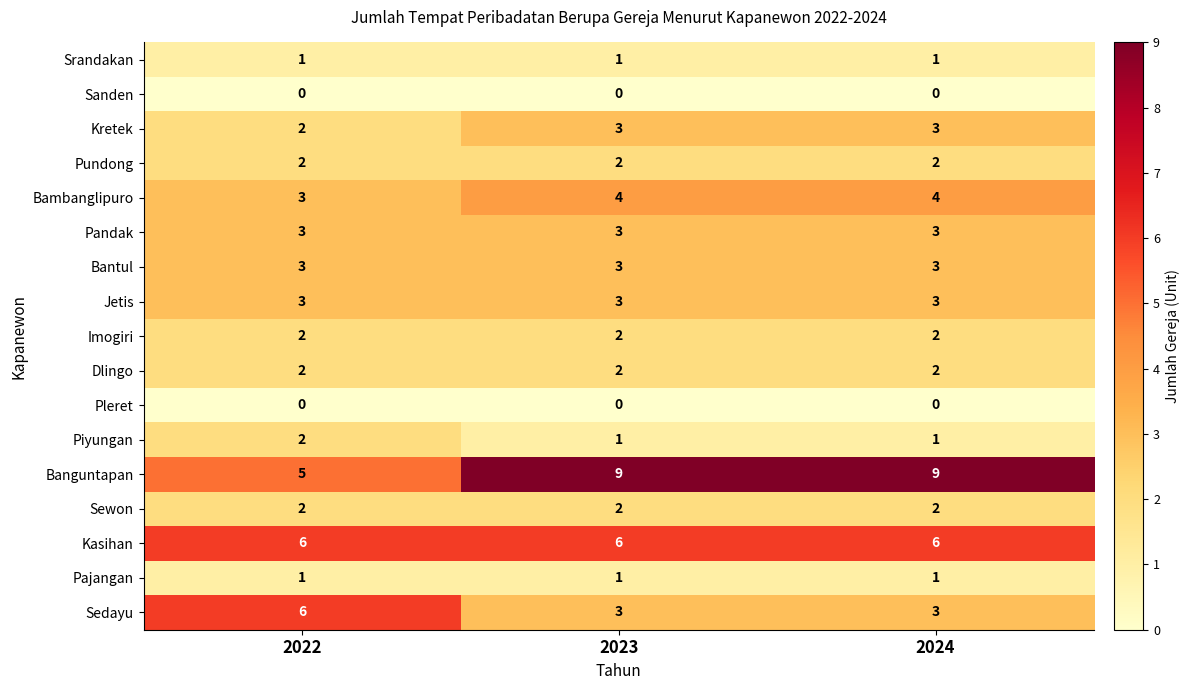

What is the total value across all series at 2023?

45